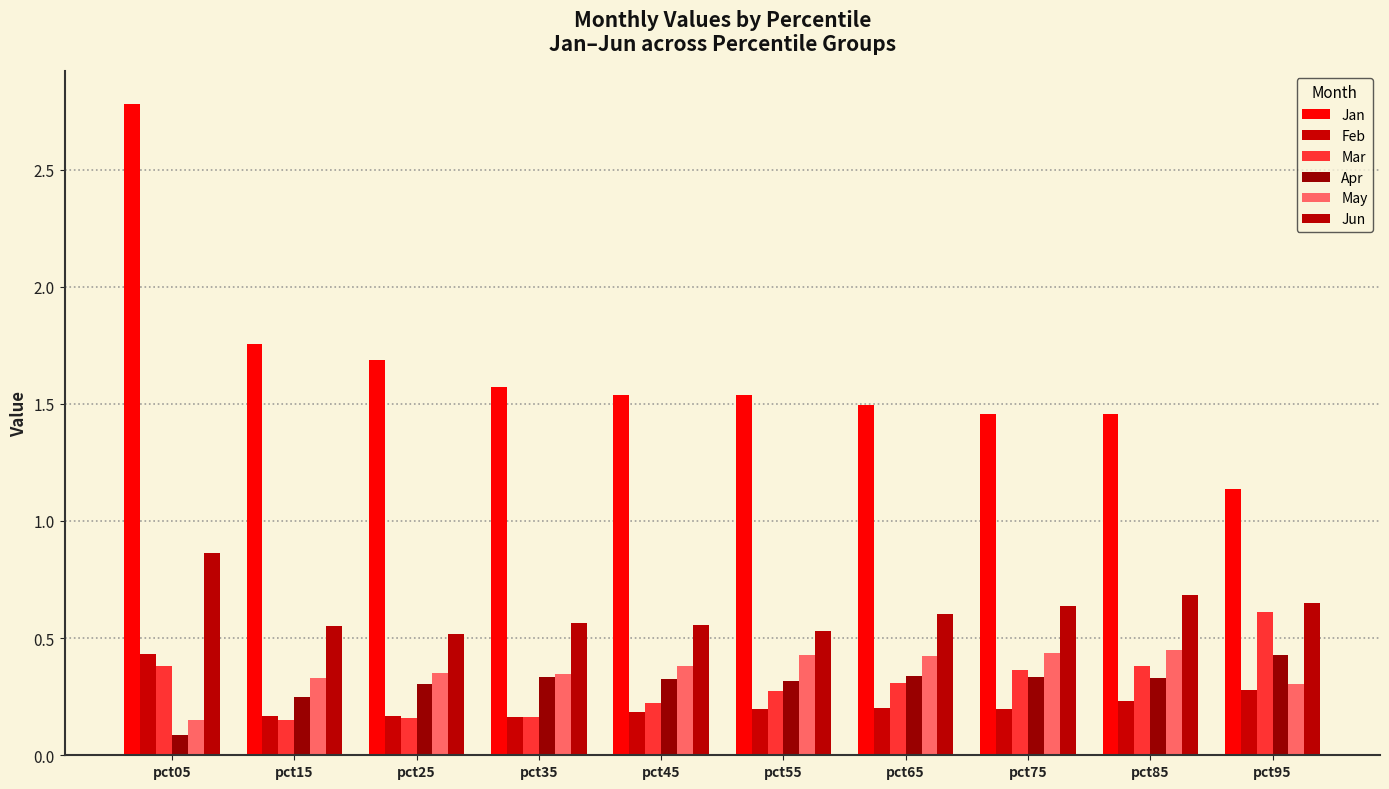

Which series has the largest range (max minus min)?

Jan